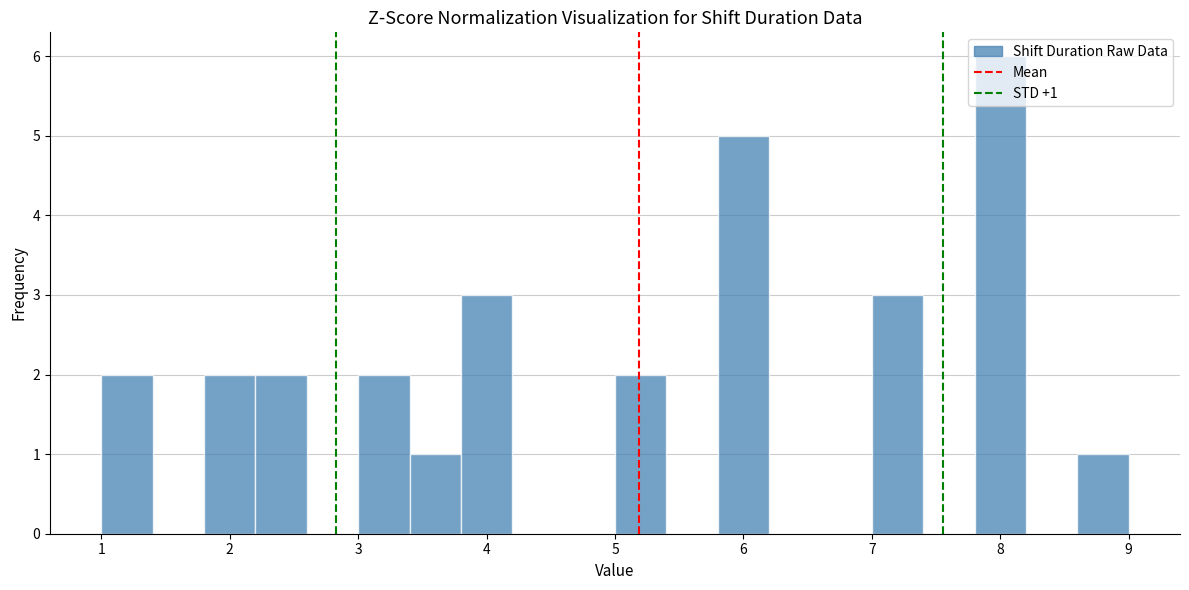

Which range on the x-axis has the tallest bar?

7.8 to 8.2